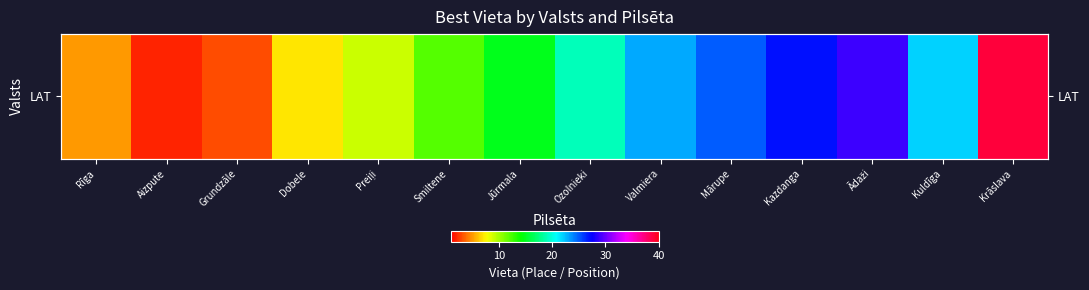

What is the smallest value displayed?

2